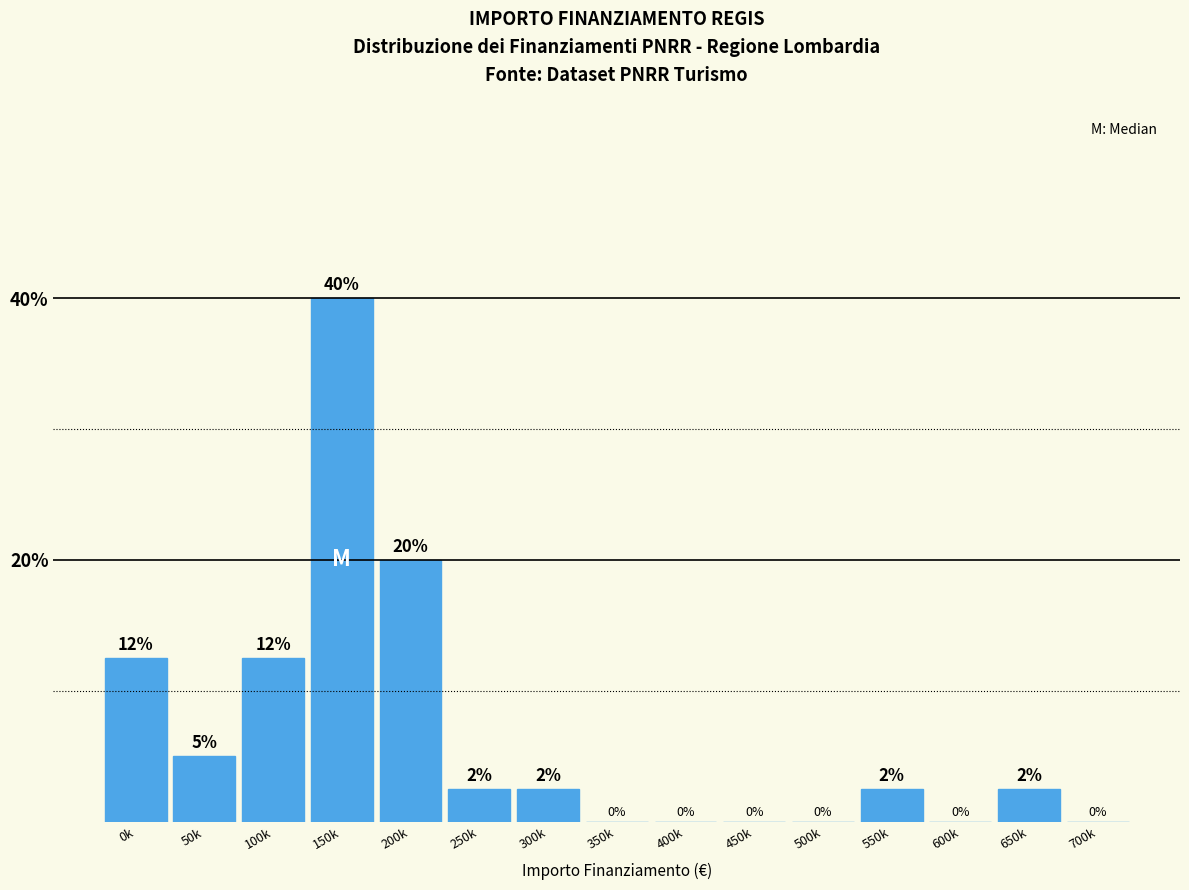

Between 650k and 200k, which is larger?

200k